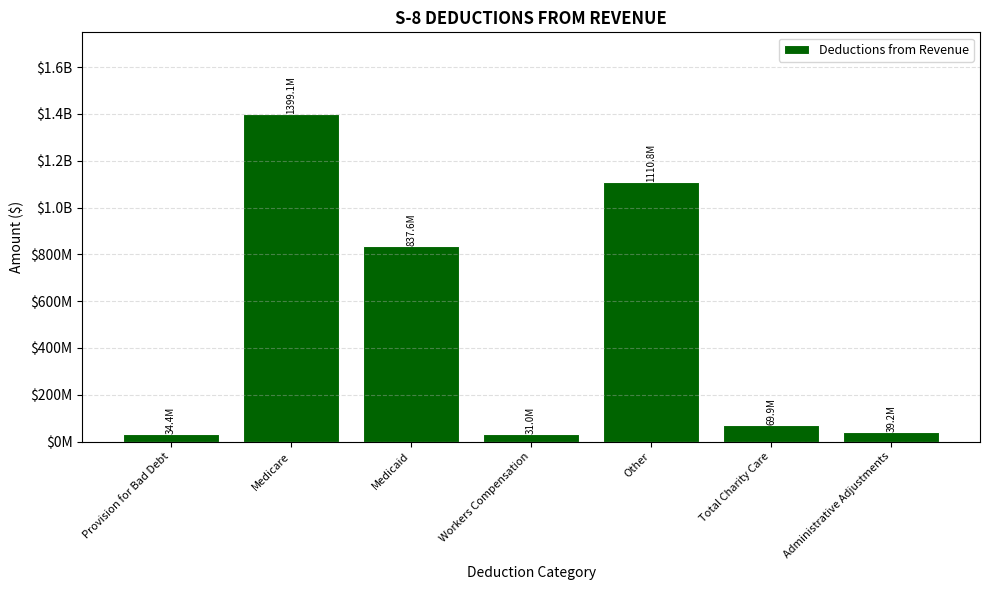

Does the chart contain stacked bars?

No